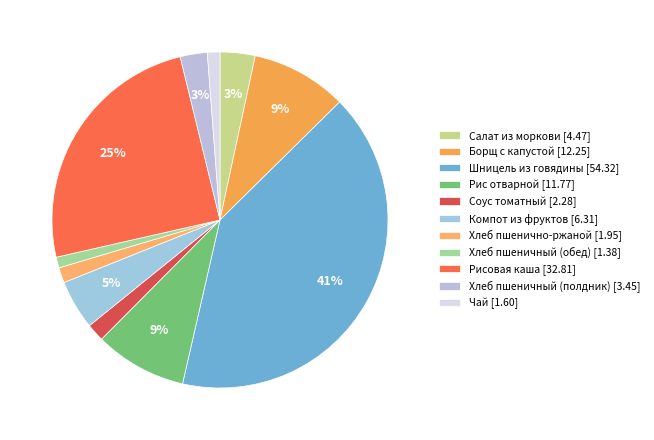

To the nearest percent, what is the difference between the Салат из моркови and Чай slice percentages?

2%